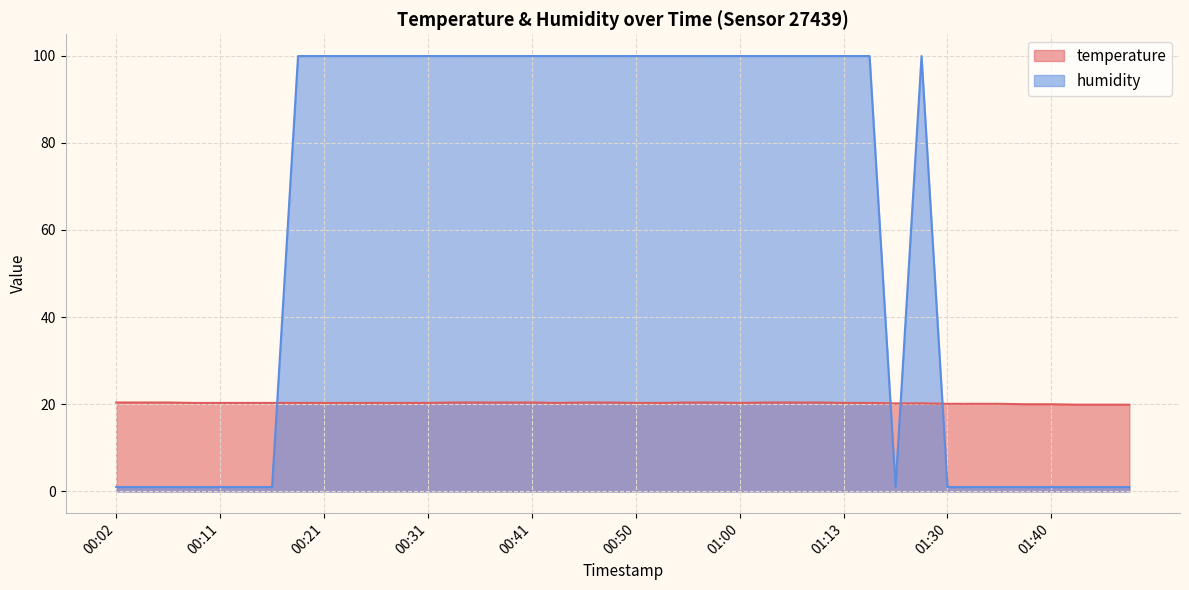

Which series has the widest spread of values?

humidity